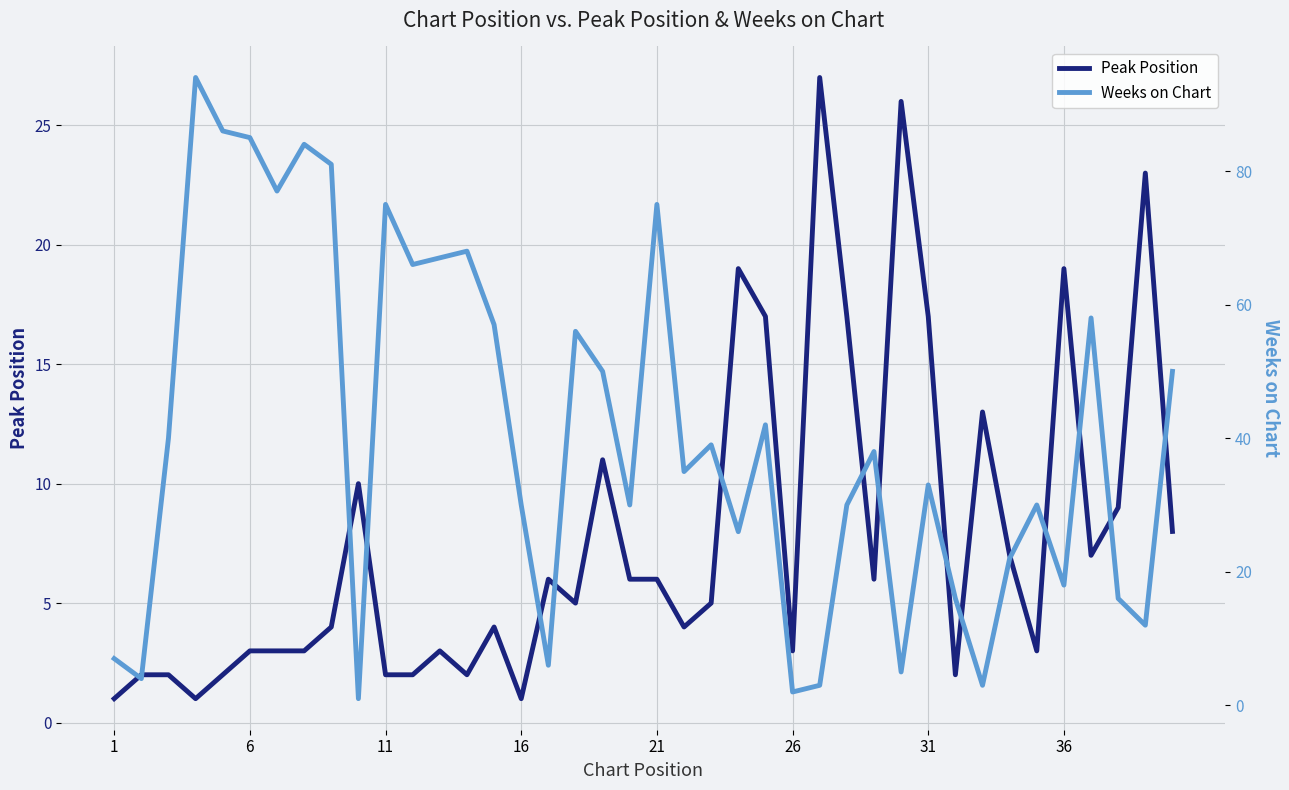

What is the highest value of the Peak Position series?

27